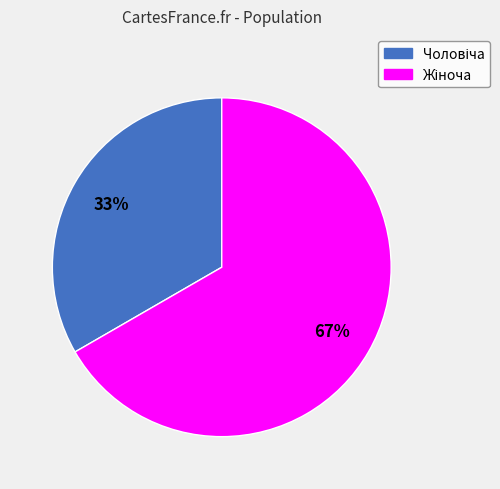

To the nearest percent, what is the average slice percentage?

50%